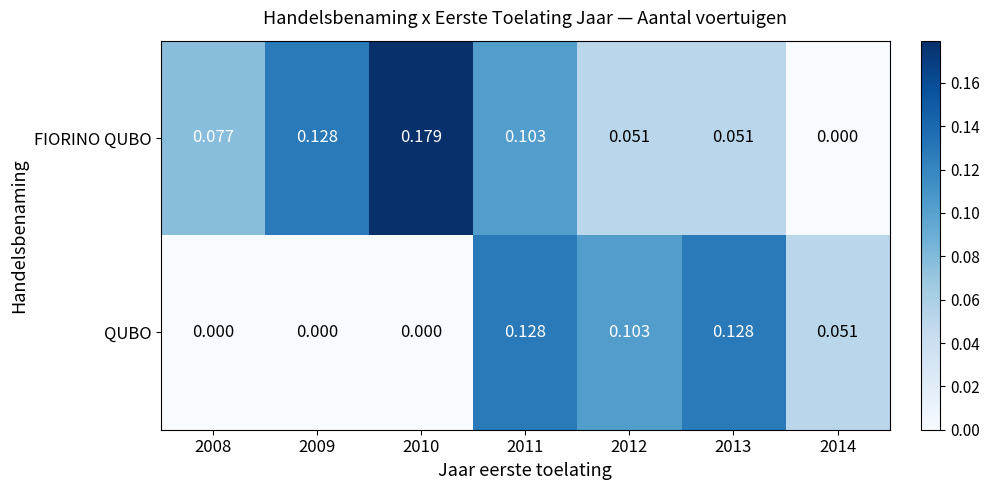

Between 2009 and 2014, which series saw the biggest shift?

FIORINO QUBO